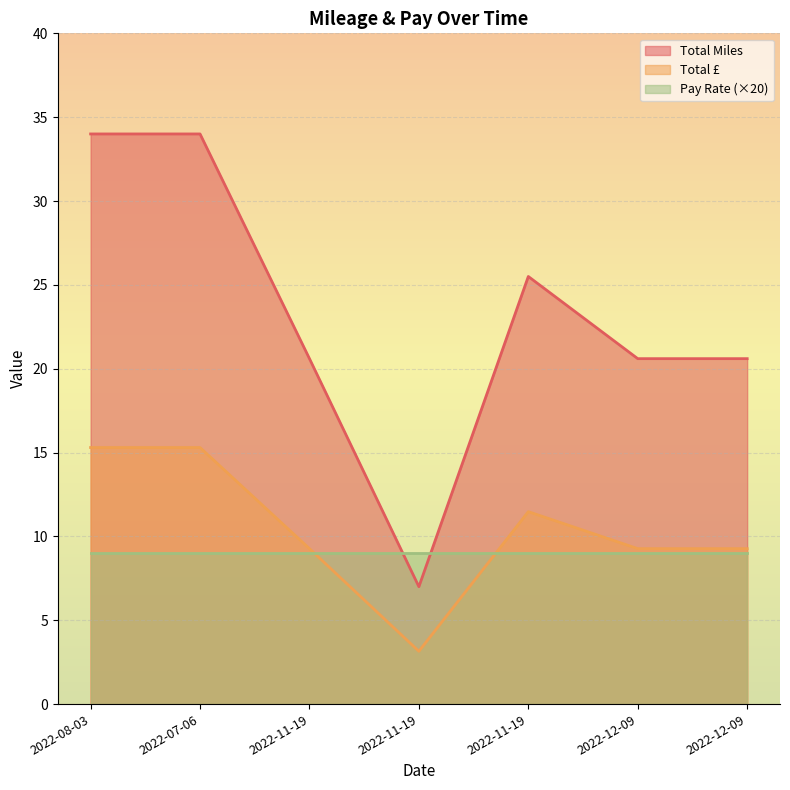

What is the sum of all Total £ values?

73.0